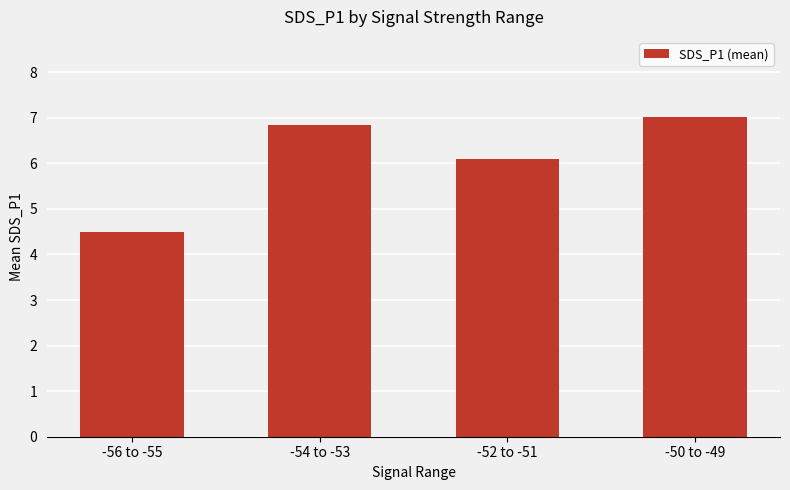

The value at -50 to -49 is 11.1. True or false?

False